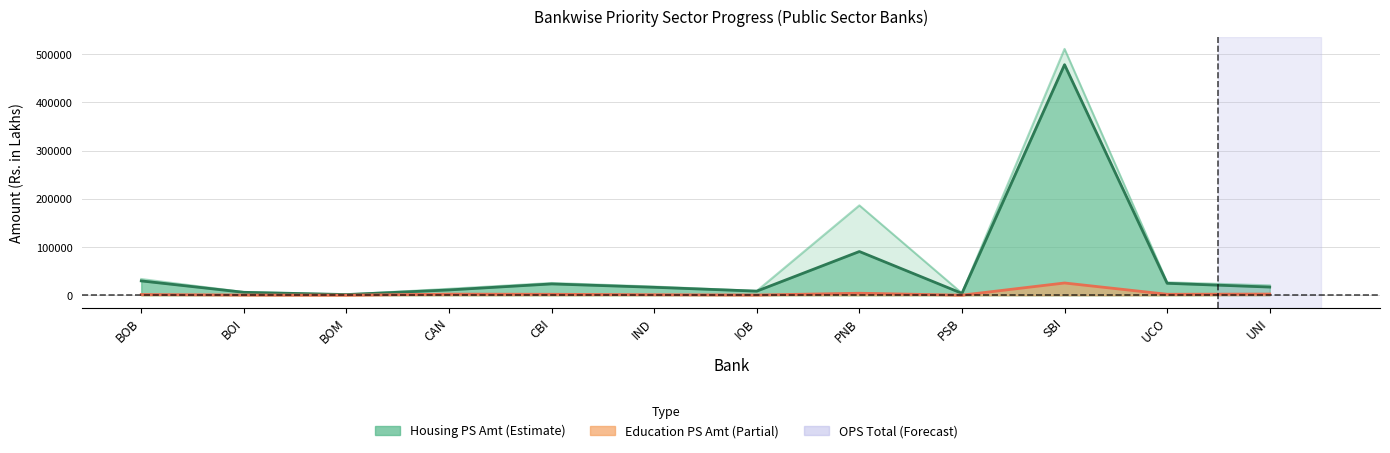

What position from the right is IOB?

6